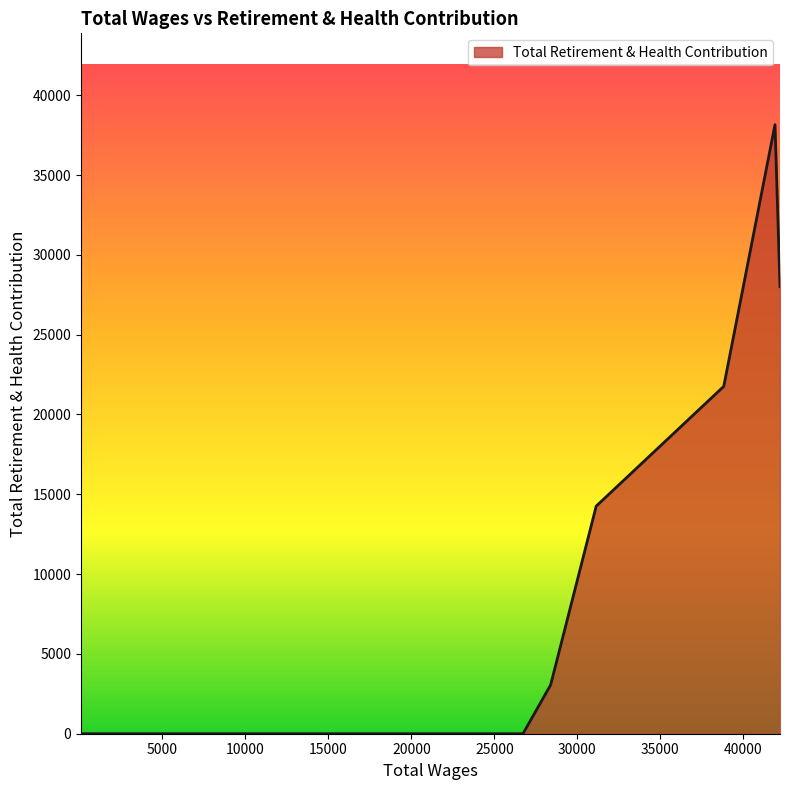

What is the greatest value displayed?

38156